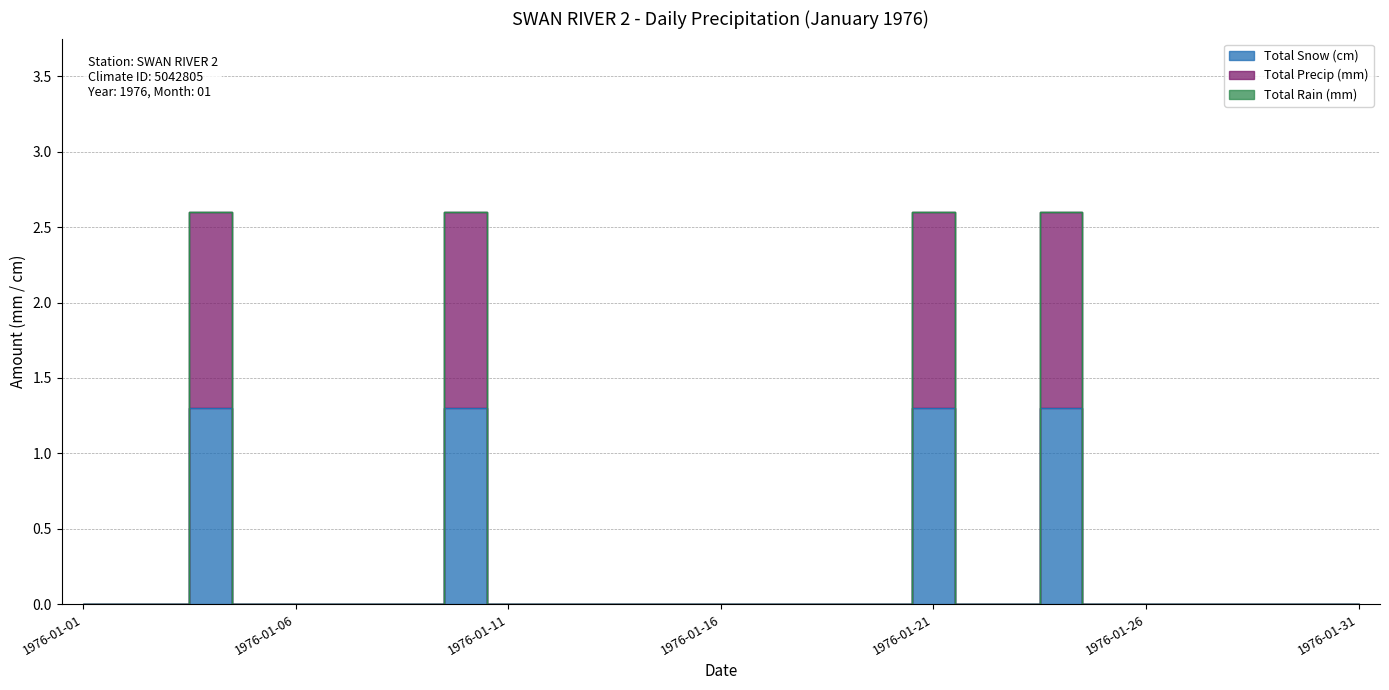

Which category has the highest value across all series?

1976-01-04